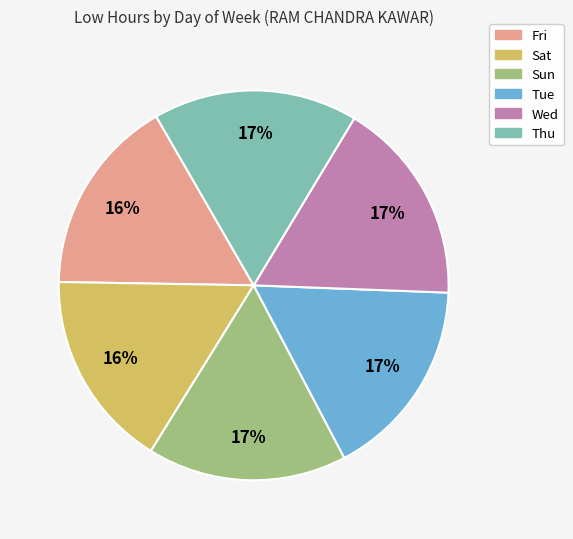

To the nearest percent, what is the average slice percentage?

17%